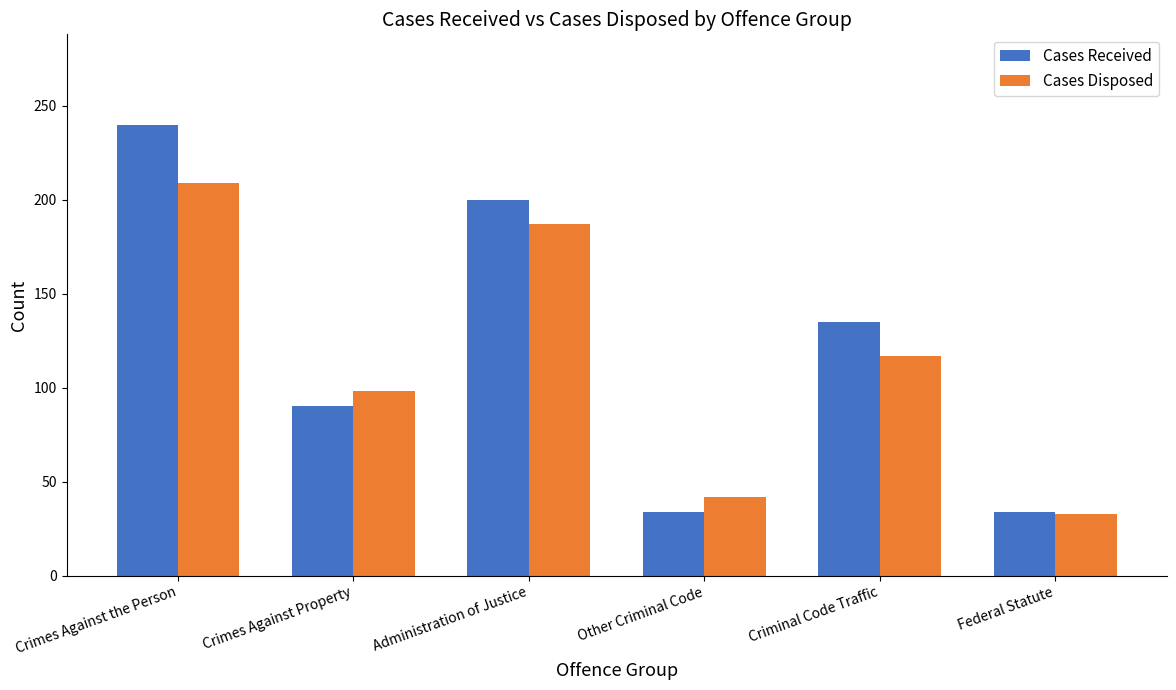

List the series in order of their peak value, lowest first.

Cases Disposed, Cases Received